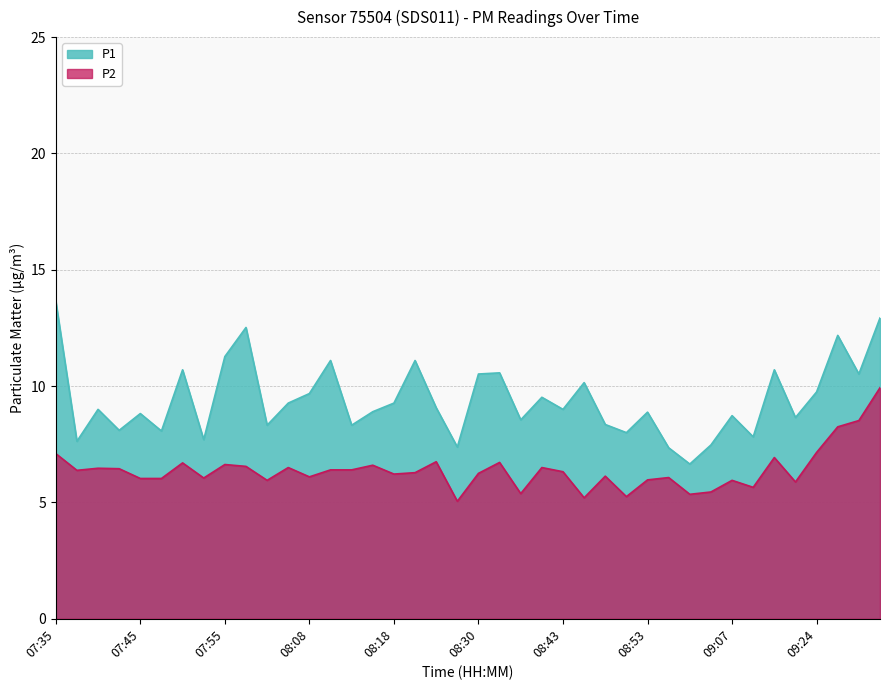

Rank the series by their average value, from lowest to highest.

P2, P1